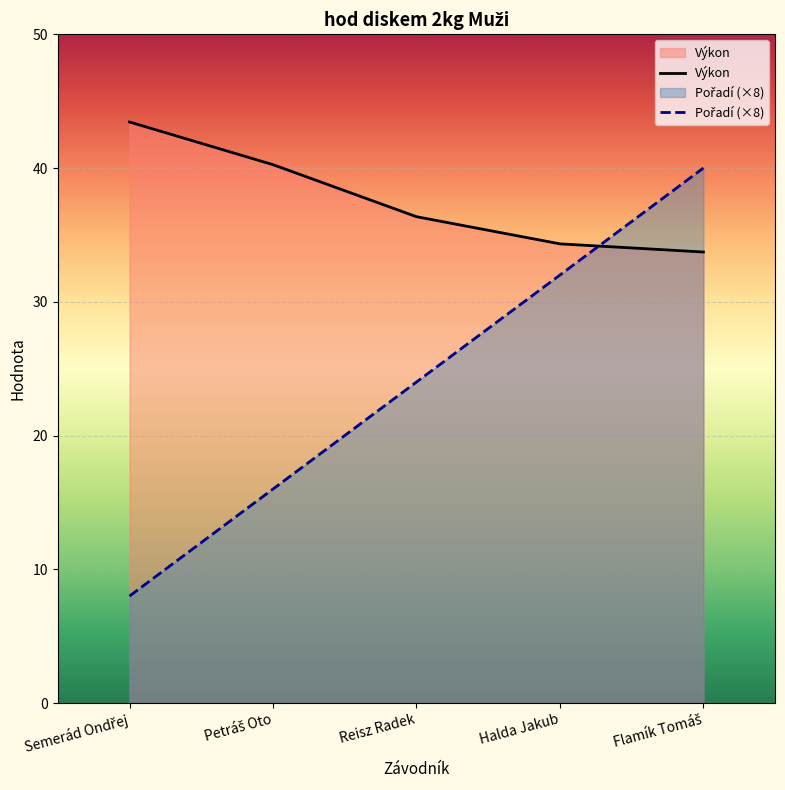

The value of Pořadí (×8) at Flamík Tomáš is 26.8. True or false?

False